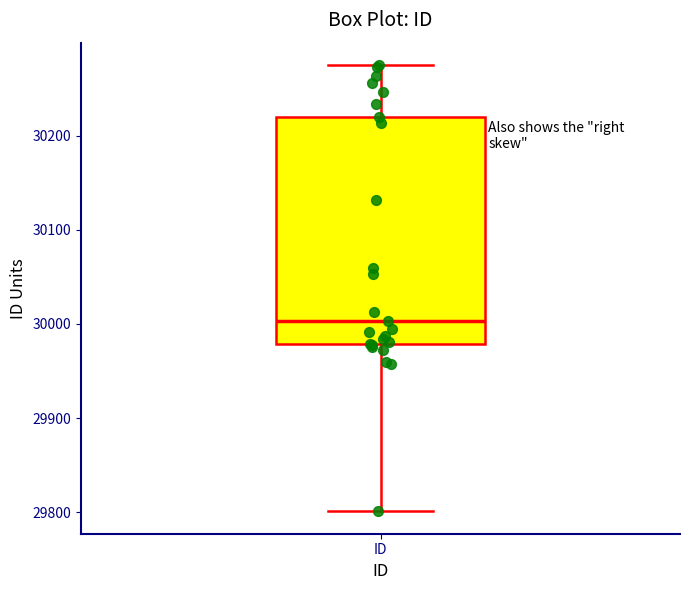

Where is the lower edge of the box for ID on the y-axis? The values are not printed on the chart, so give them approximately, as read against the axis.

29980